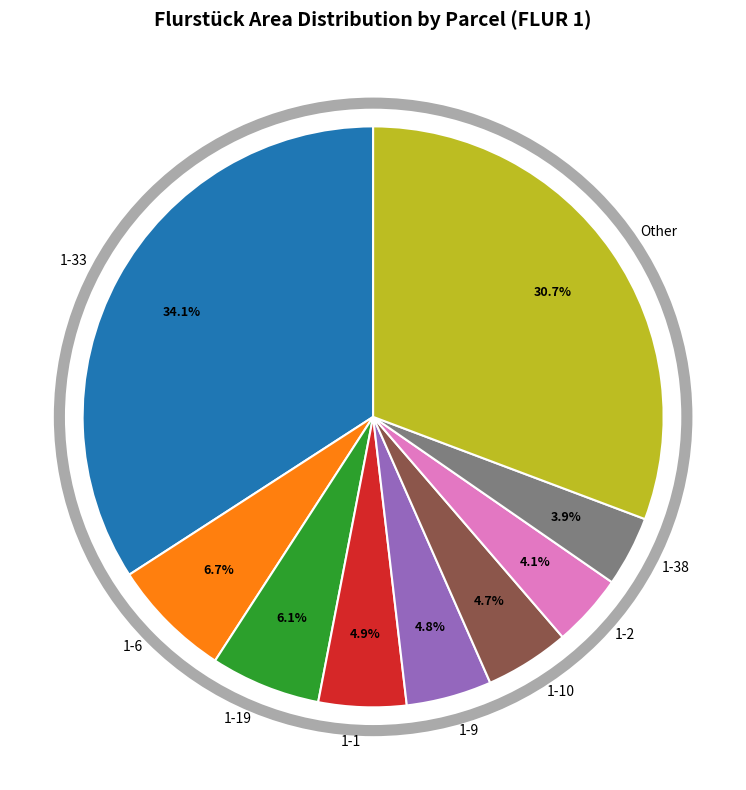

What is the ratio of the value at 1-19 to the value at 1-2?

1.5